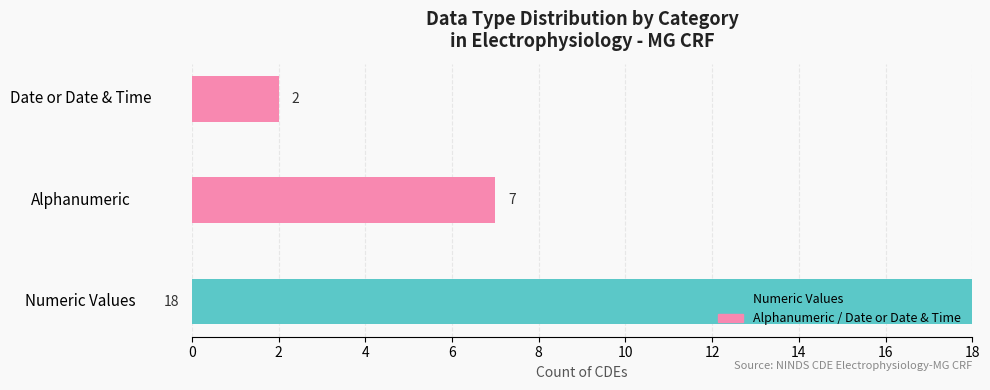

Count the number of categories in the chart.

3